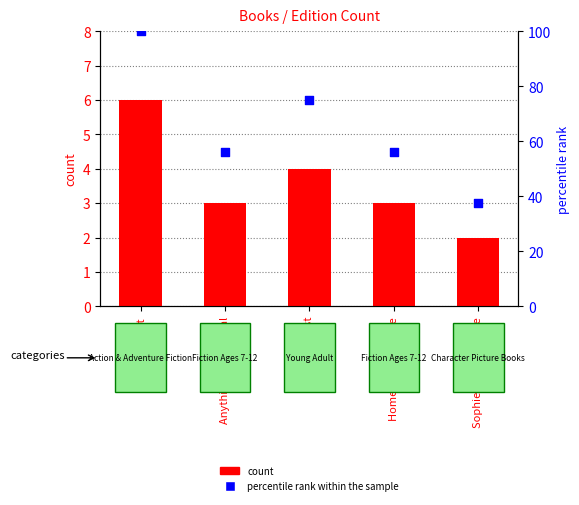

What is the total value across all series at Anything But Typical?

59.2